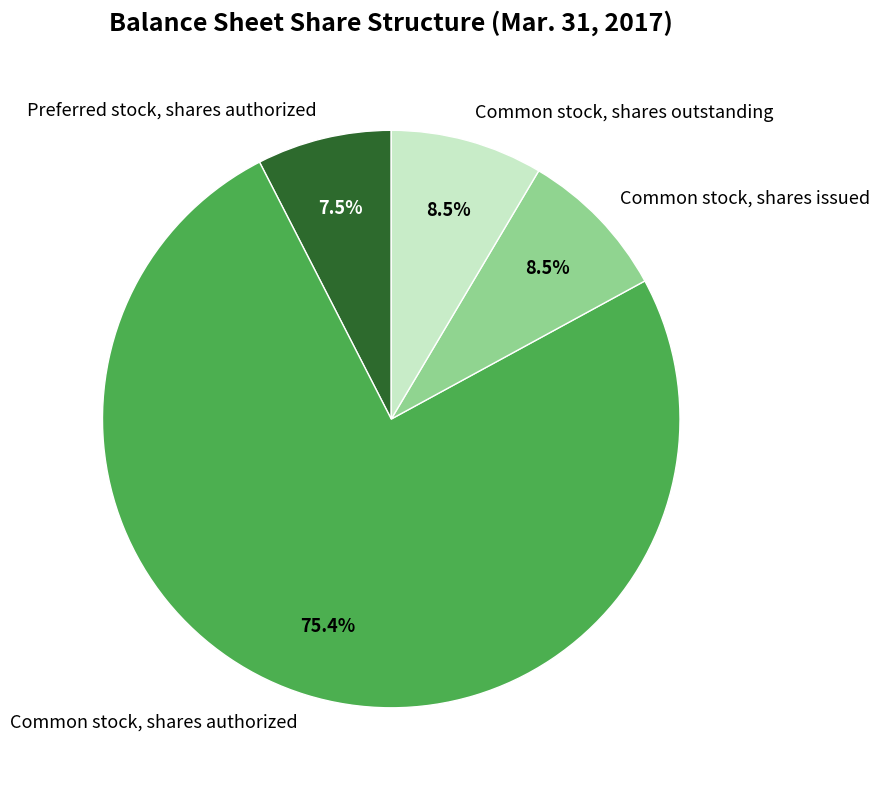

Which slice is the smallest?

Preferred stock, shares authorized